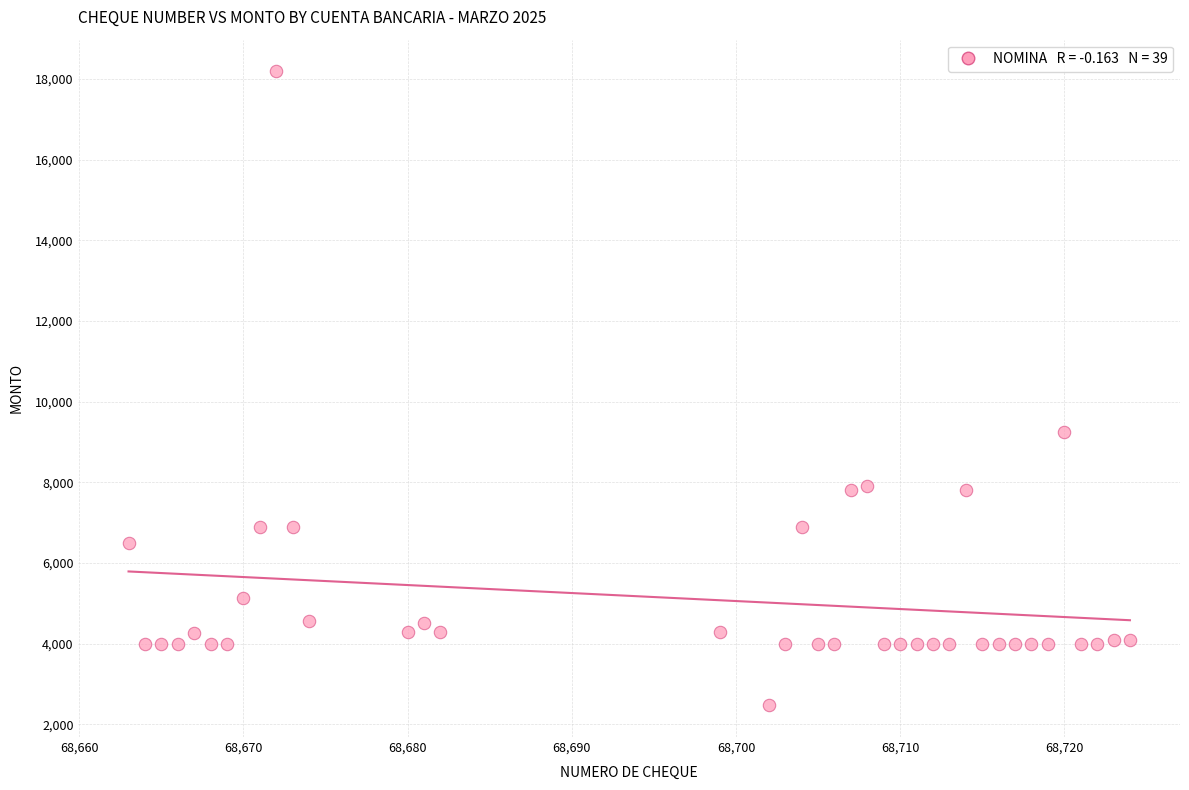

What Y value in the scatter plot is closest to 10329?

9259